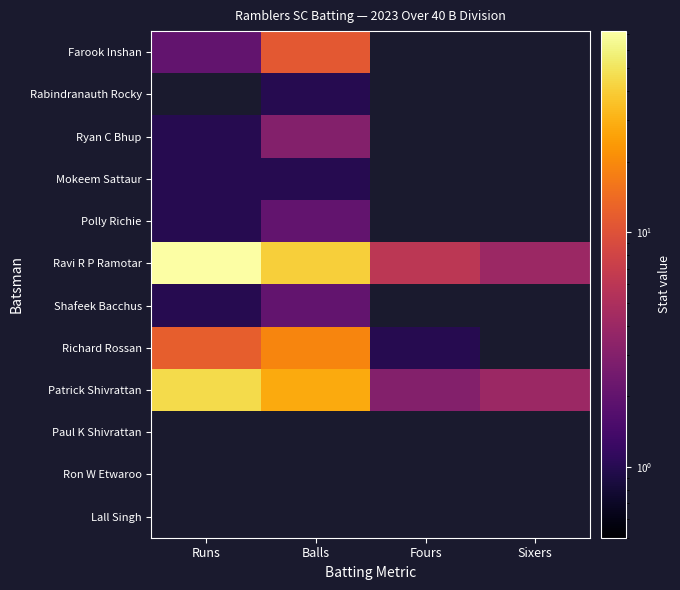

Is the value of Ryan C Bhup at Fours greater than the value of Rabindranauth Rocky at Fours?

No